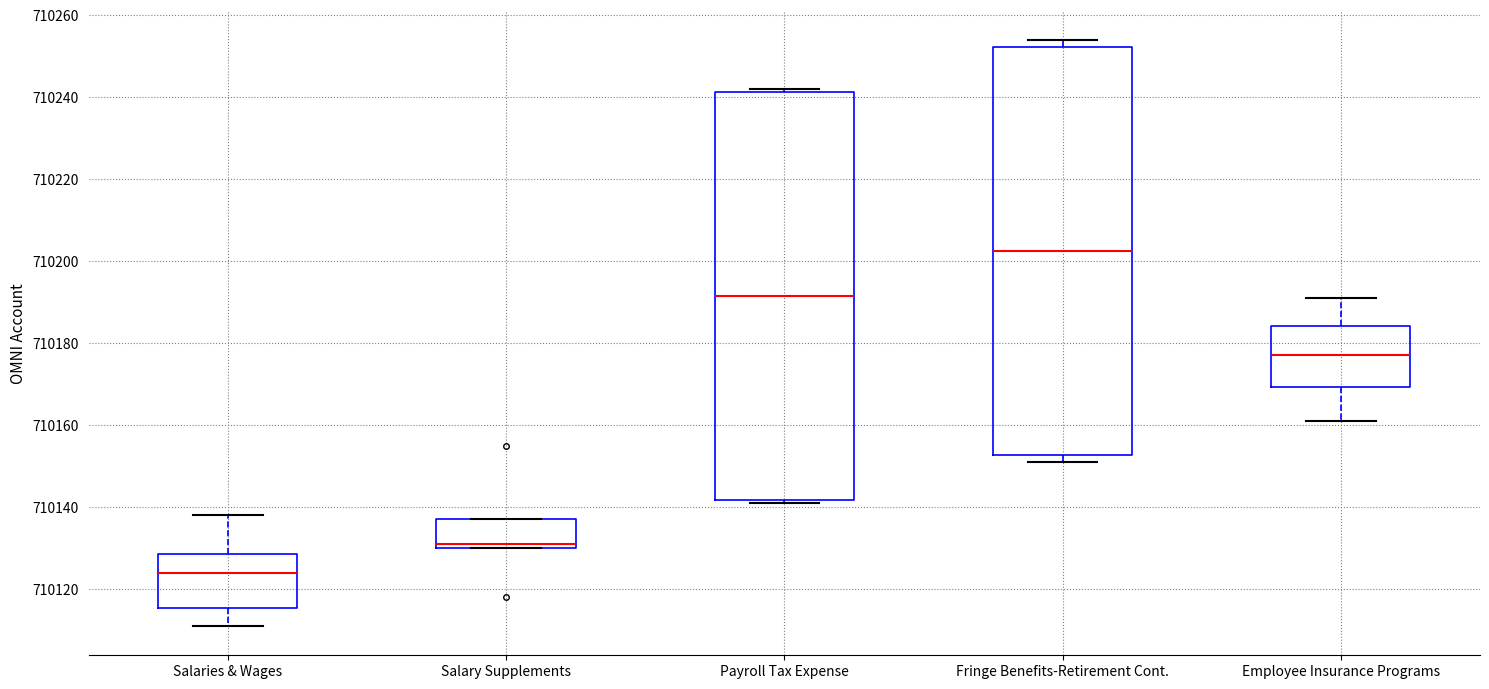

Reading left to right, transcribe this box plot: for each box, give where its median line is, the range the box spans, and where its two whiskers end, as read against the y-axis. The values are not printed on the chart, so give them approximately, as read against the axis.

Salaries & Wages: median 710124, box 710116 to 710128, whiskers 710112 to 710138
Salary Supplements: median 710132, box 710130 to 710138, whiskers 710130 to 710138
Payroll Tax Expense: median 710192, box 710142 to 710242, whiskers 710142 (just below the box's lower edge) to 710242 (just above the box's upper edge)
Fringe Benefits-Retirement Cont.: median 710202, box 710152 to 710252, whiskers 710152 (just below the box's lower edge) to 710254
Employee Insurance Programs: median 710178, box 710170 to 710184, whiskers 710162 to 710192